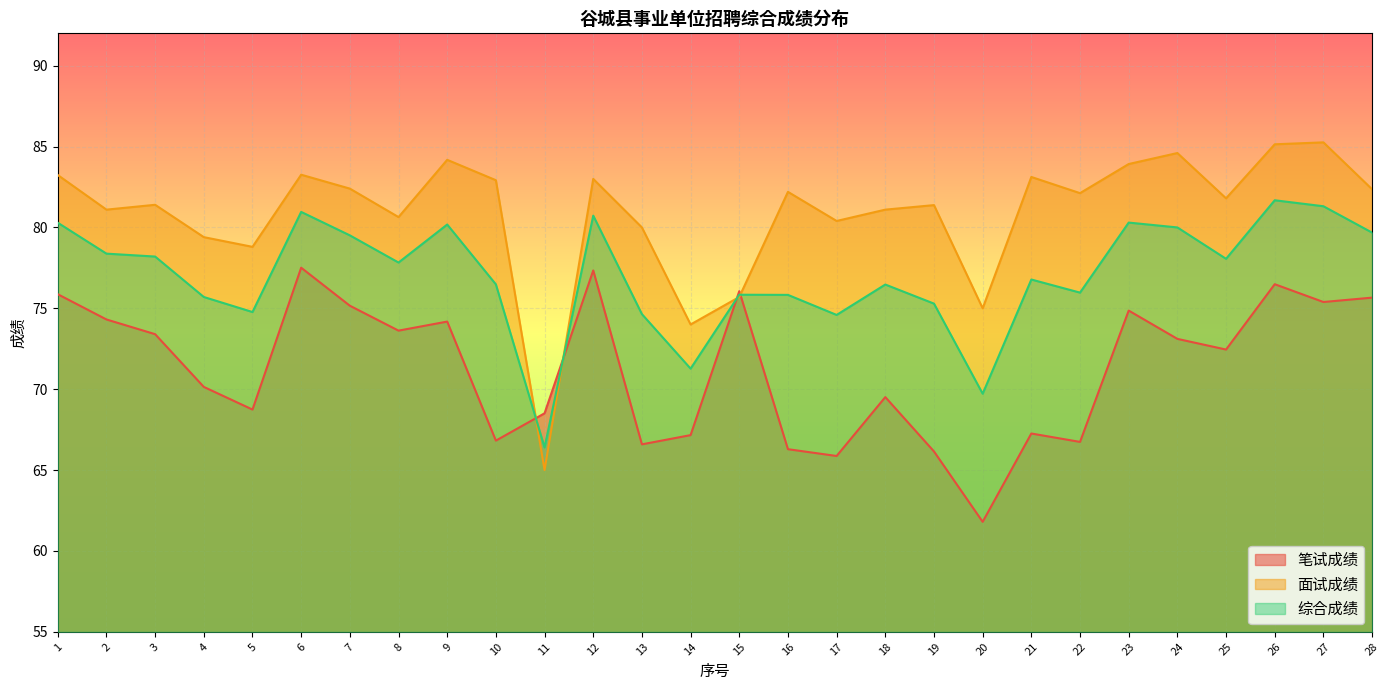

What is the maximum value shown in the chart?

85.3